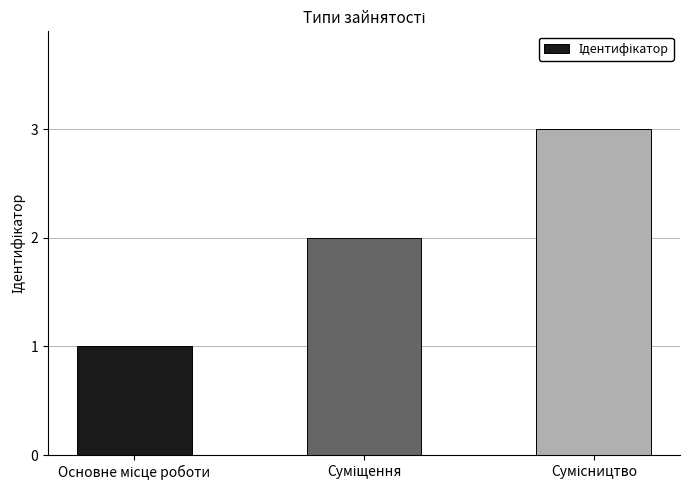

Count the number of data series in this chart.

1